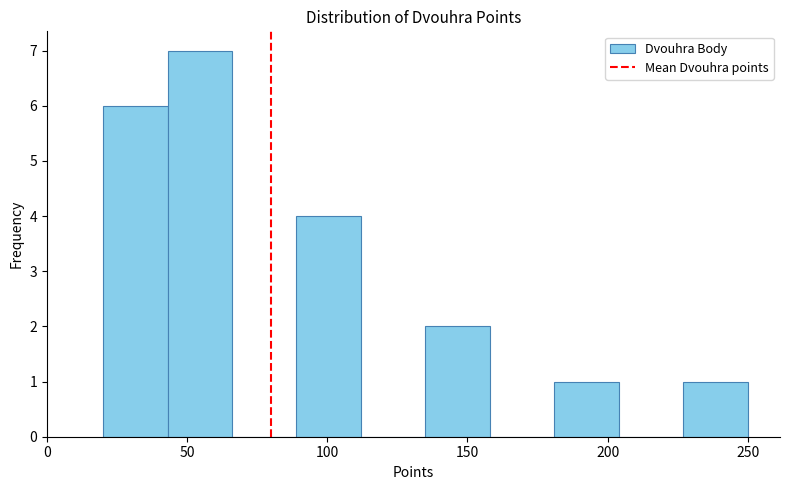

Over which range of the x-axis is the bar tallest?

43 to 66